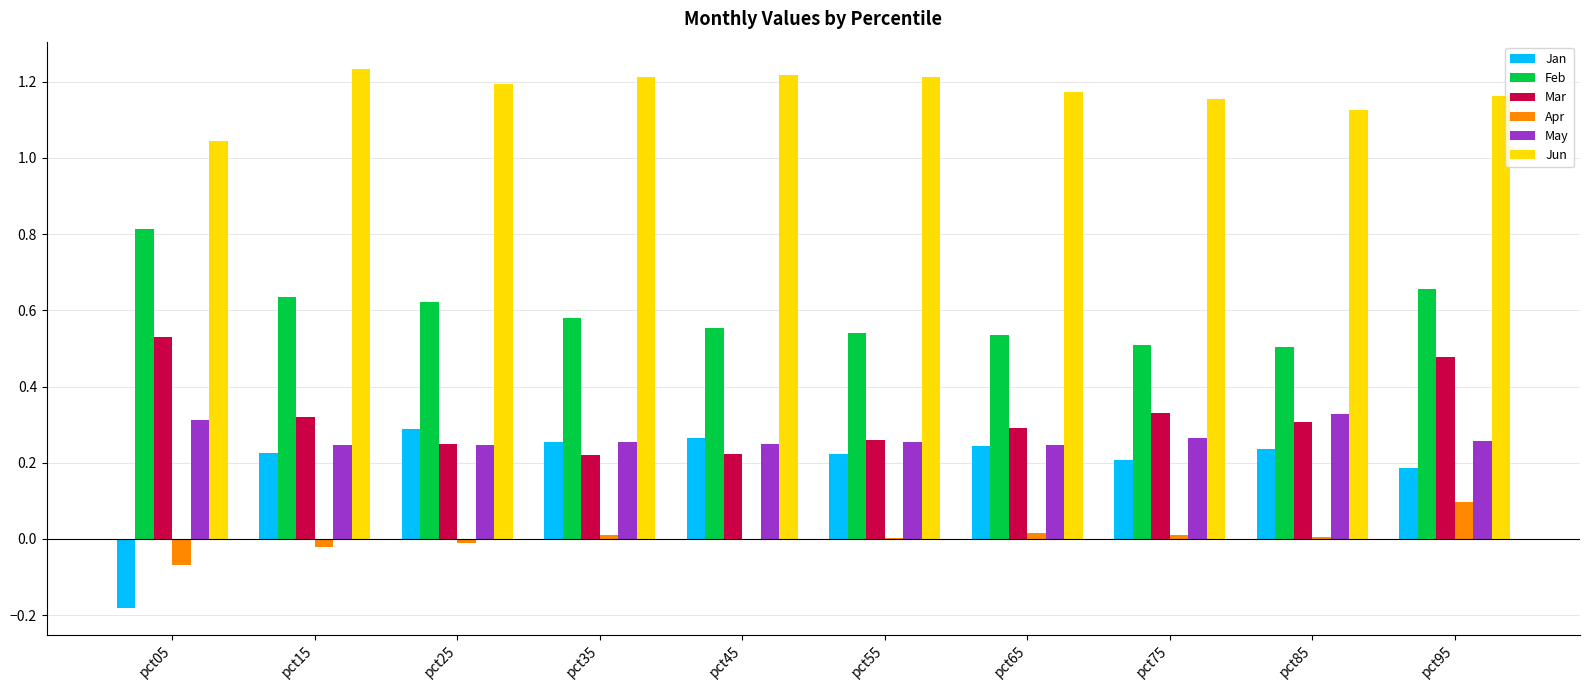

How many groups of bars are there?

10